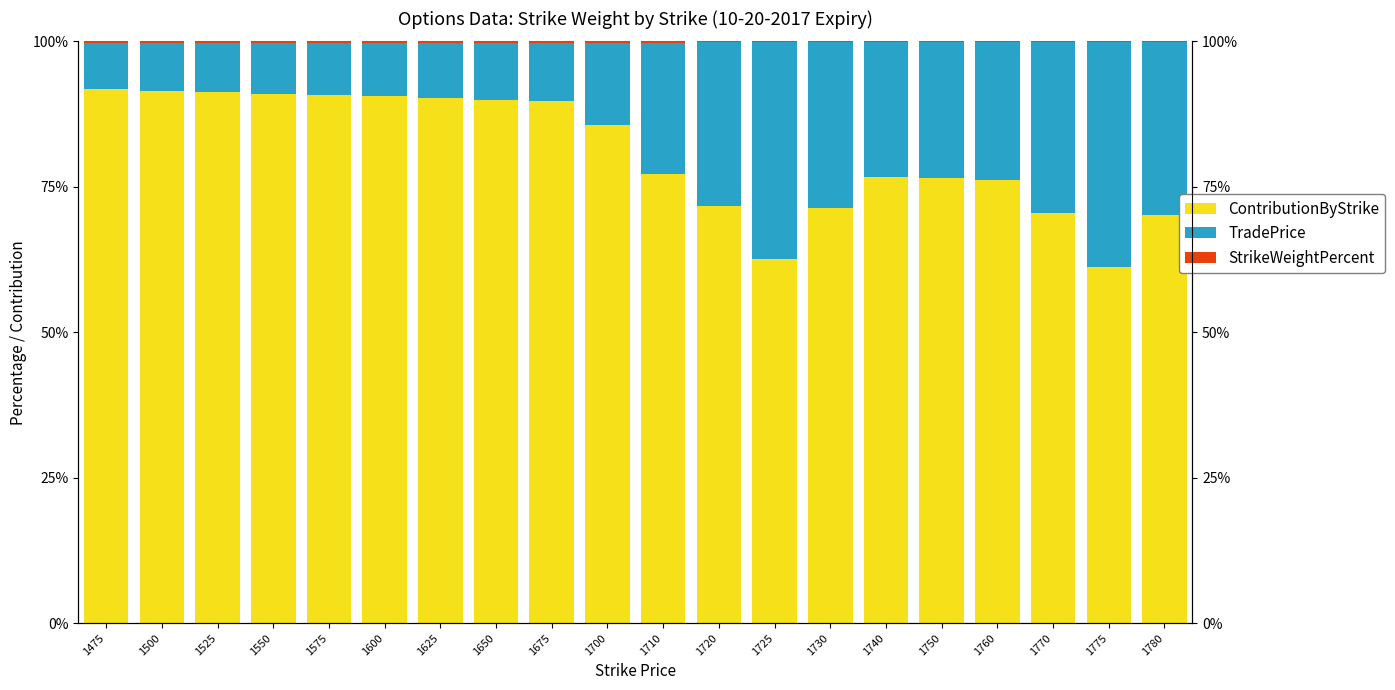

The value of ContributionByStrike at 1720 is 0.7. True or false?

True